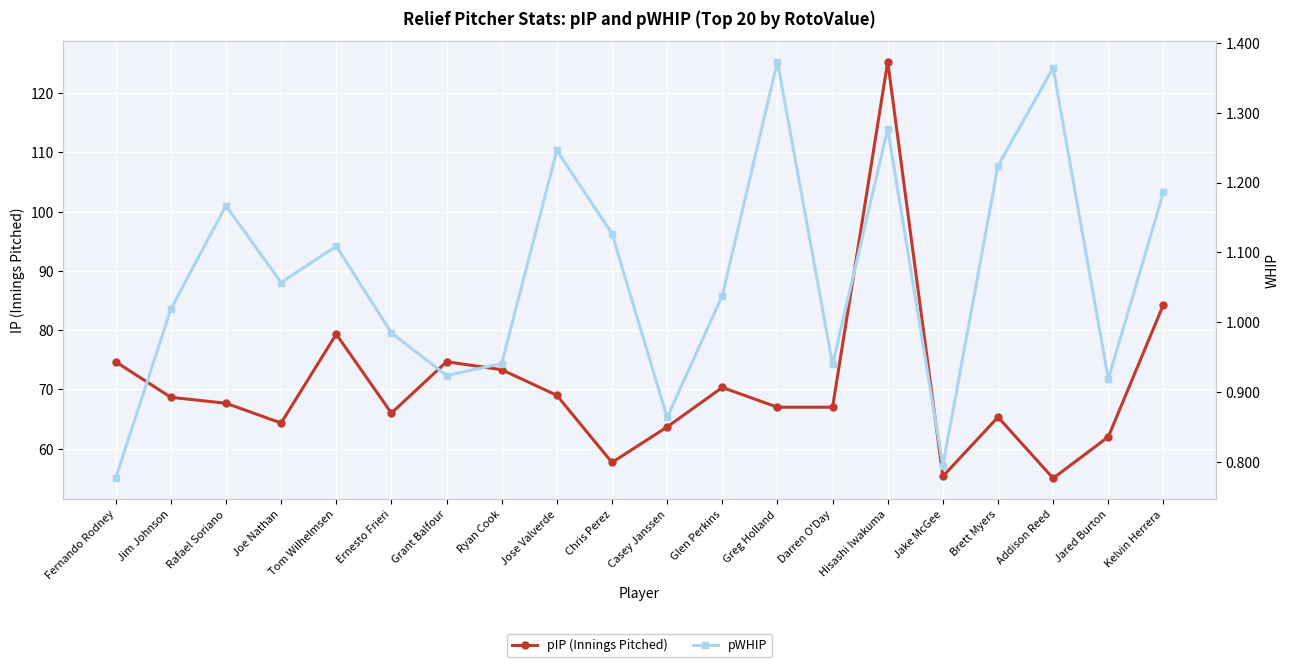

What is the label of the 4th point from the left?

Joe Nathan